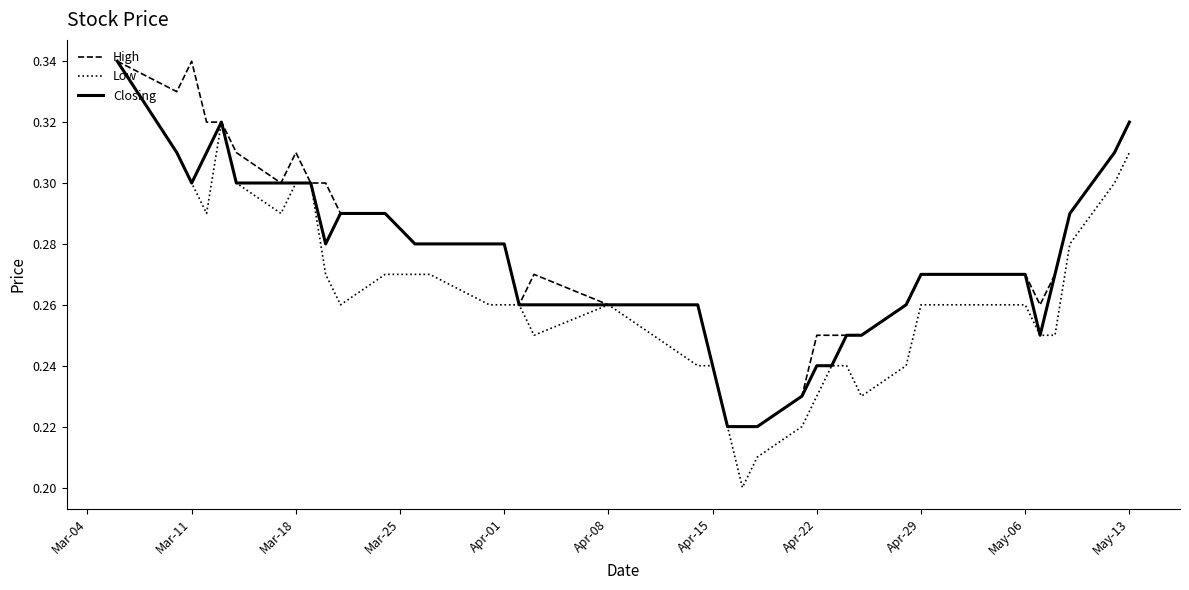

How many lines are shown in the chart?

3